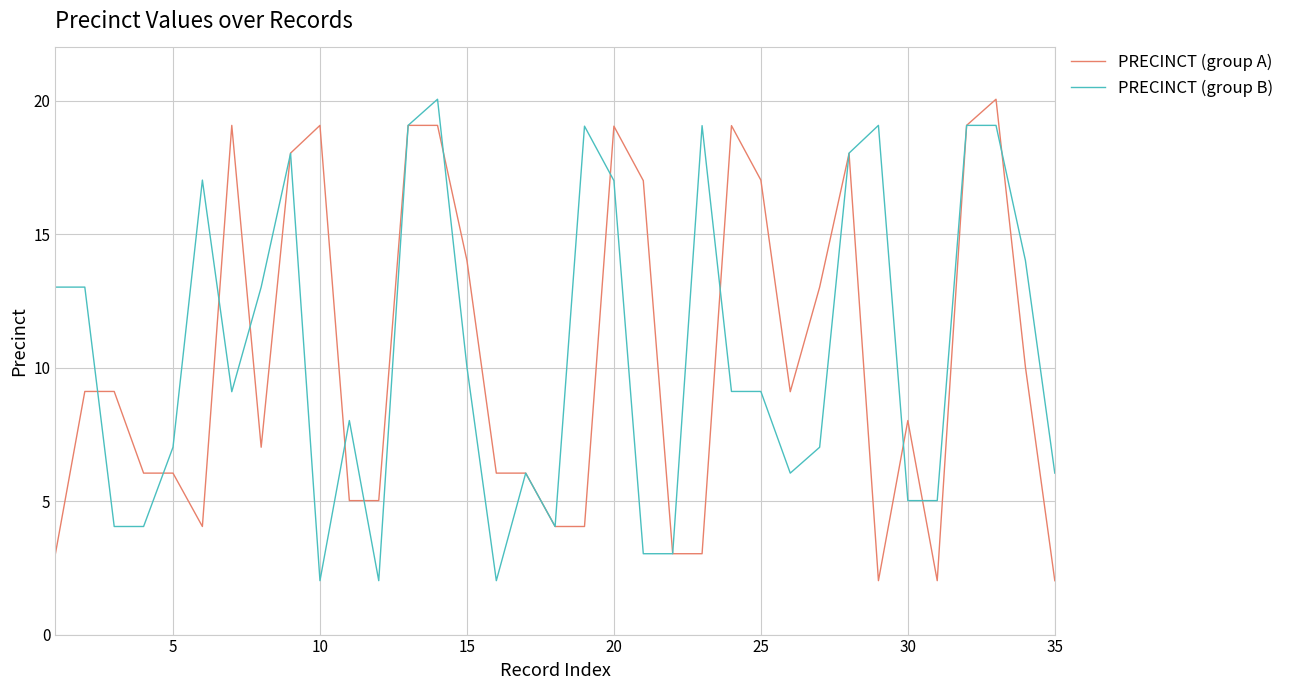

True or false: PRECINCT (group B) and PRECINCT (group A) intersect in this chart.

True